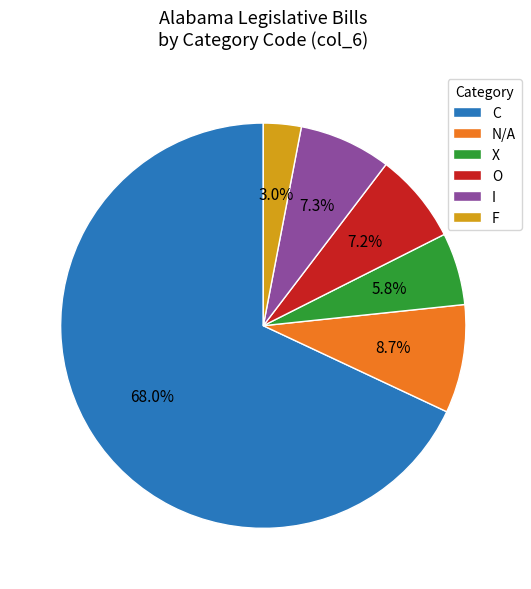

Which category has the biggest portion of the pie?

C